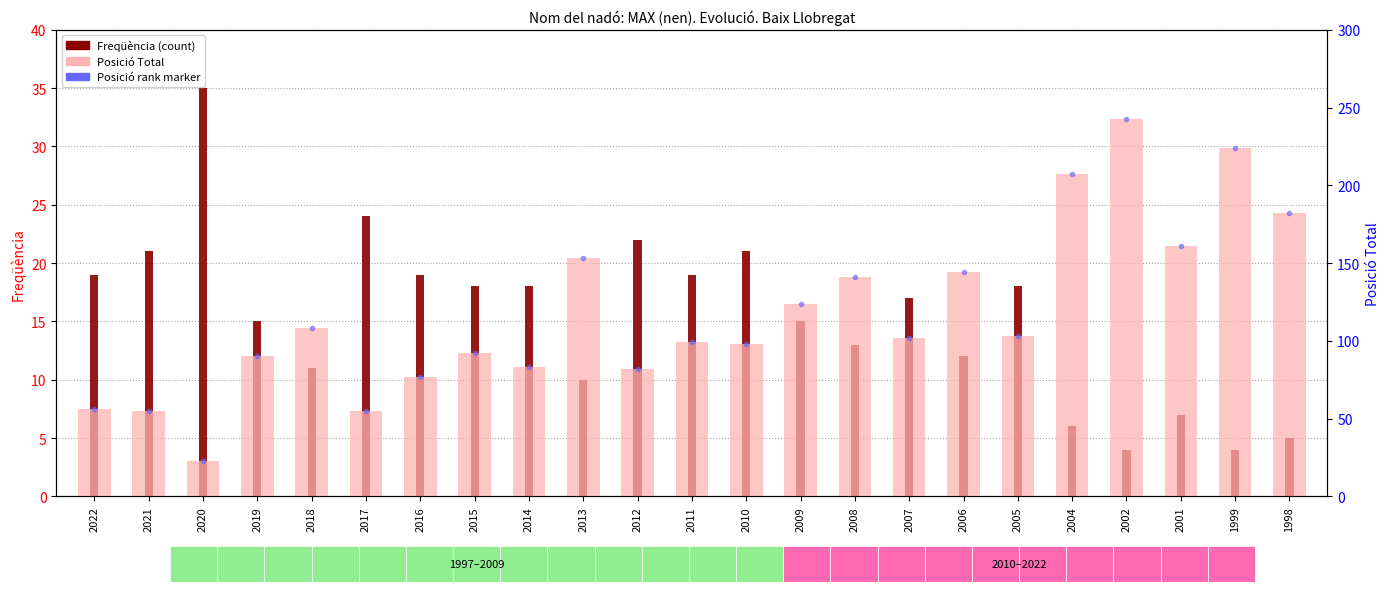

Reading left to right, extract all data points from this chart.

Freqüència (count): 2022=19	2021=21	2020=35	2019=15	2018=11	2017=24	2016=19	2015=18	2014=18	2013=10	2012=22	2011=19	2010=21	2009=15	2008=13	2007=17	2006=12	2005=18	2004=6	2002=4	2001=7	1999=4	1998=5
Posició rank (blue marker): 2022=56	2021=55	2020=23	2019=90	2018=108	2017=55	2016=77	2015=92	2014=83	2013=153	2012=82	2011=99	2010=98	2009=124	2008=141	2007=102	2006=144	2005=103	2004=207	2002=243	2001=161	1999=224	1998=182
Posició Total (rank): 2022=56	2021=55	2020=23	2019=90	2018=108	2017=55	2016=77	2015=92	2014=83	2013=153	2012=82	2011=99	2010=98	2009=124	2008=141	2007=102	2006=144	2005=103	2004=207	2002=243	2001=161	1999=224	1998=182